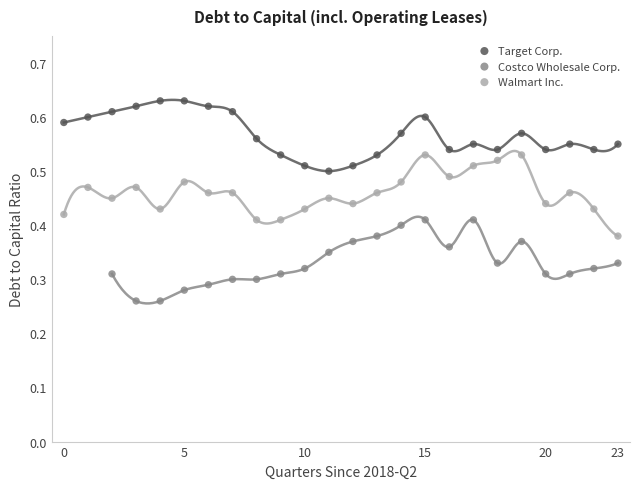

Which series reaches the minimum Y coordinate?

Costco Wholesale Corp.